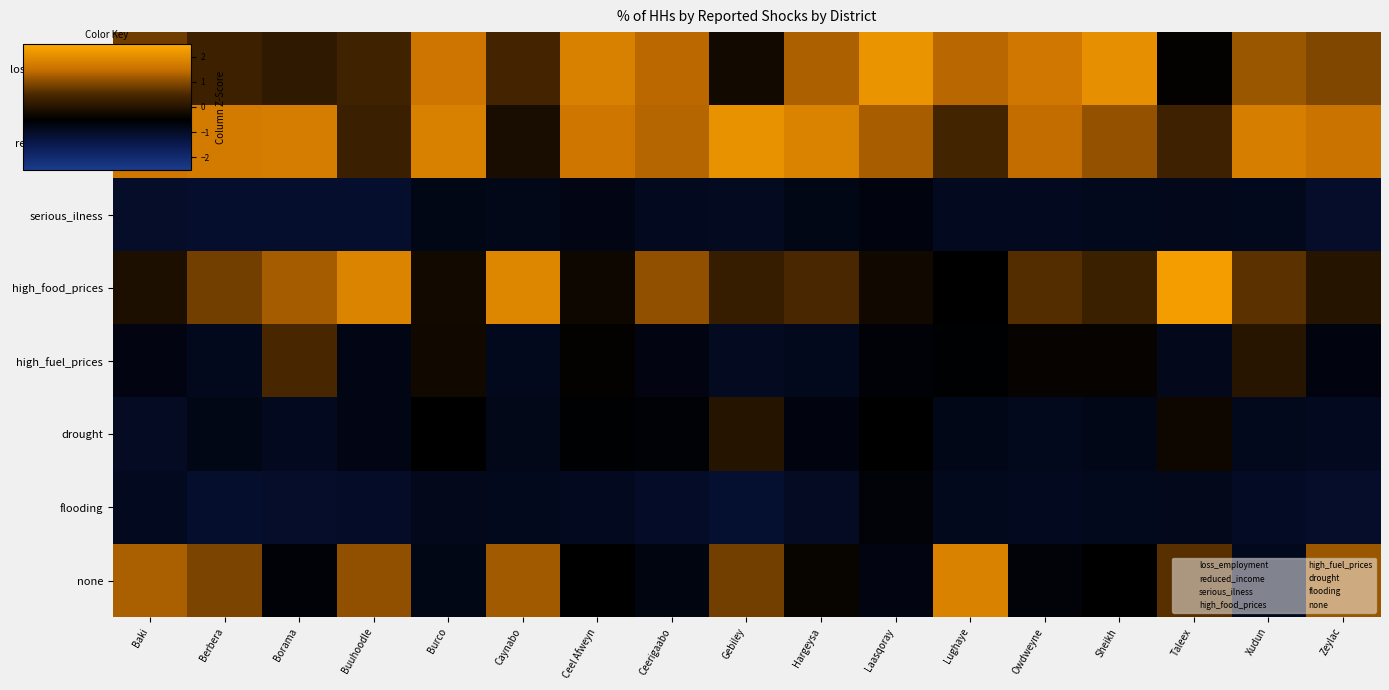

Which series has the largest total across all categories?

reduced_income